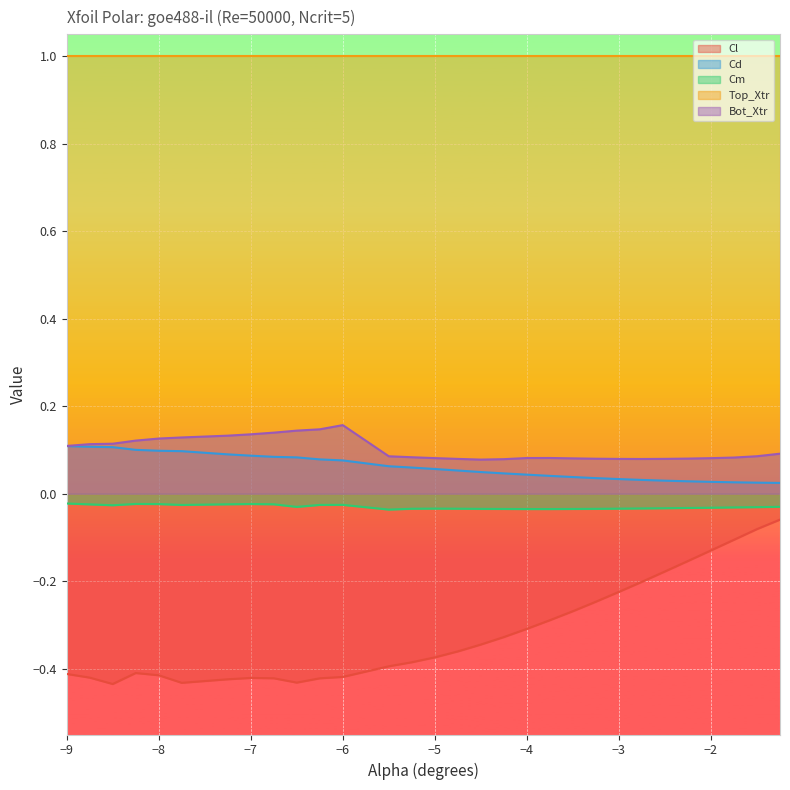

Which series has the largest total across all categories?

Top_Xtr